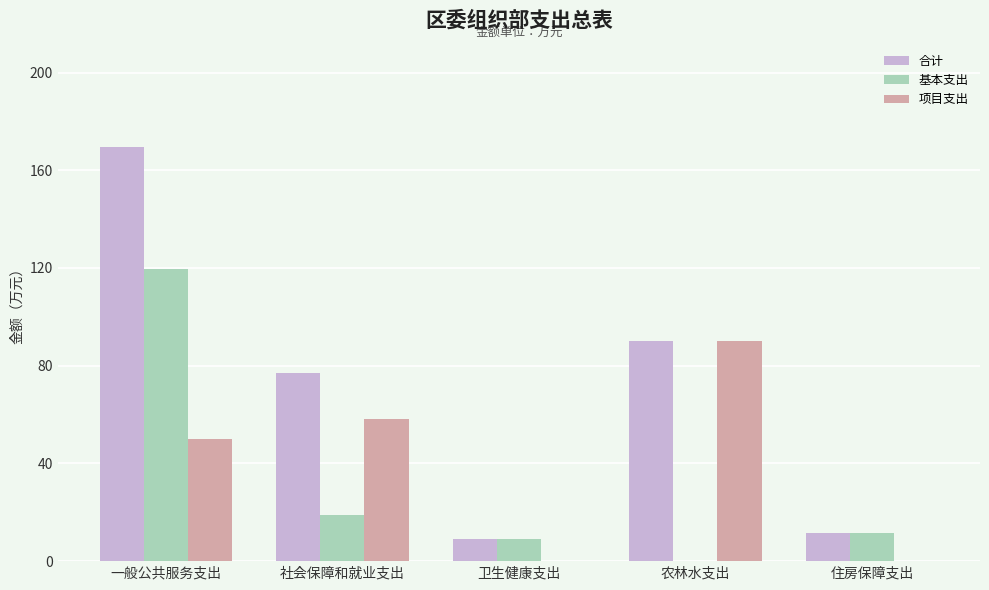

At which category does the chart reach its peak across all series?

一般公共服务支出